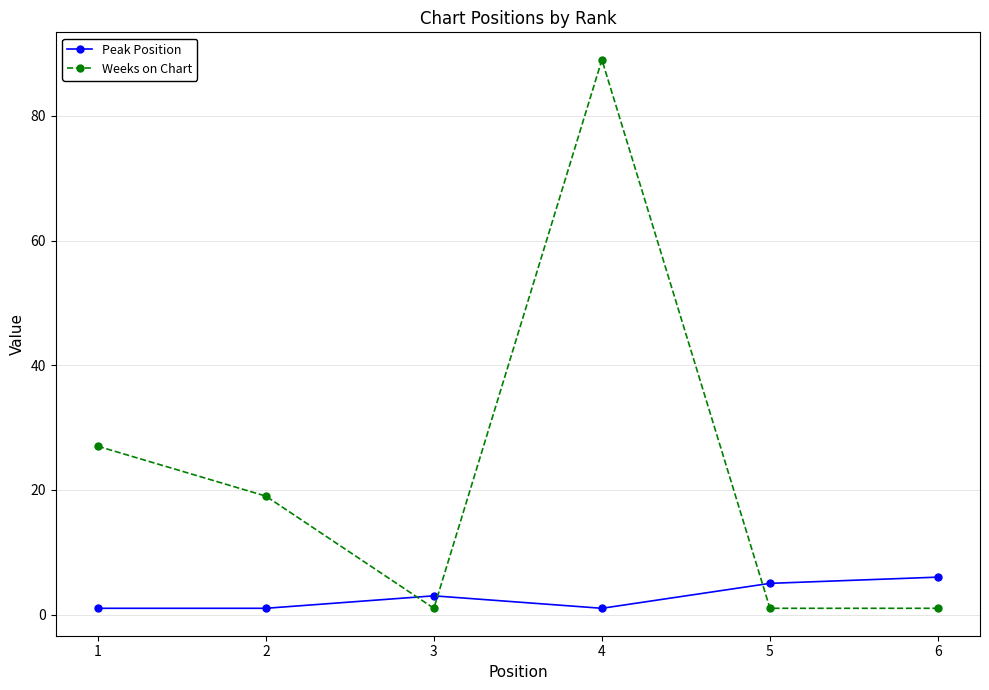

What is the greatest value displayed?

89